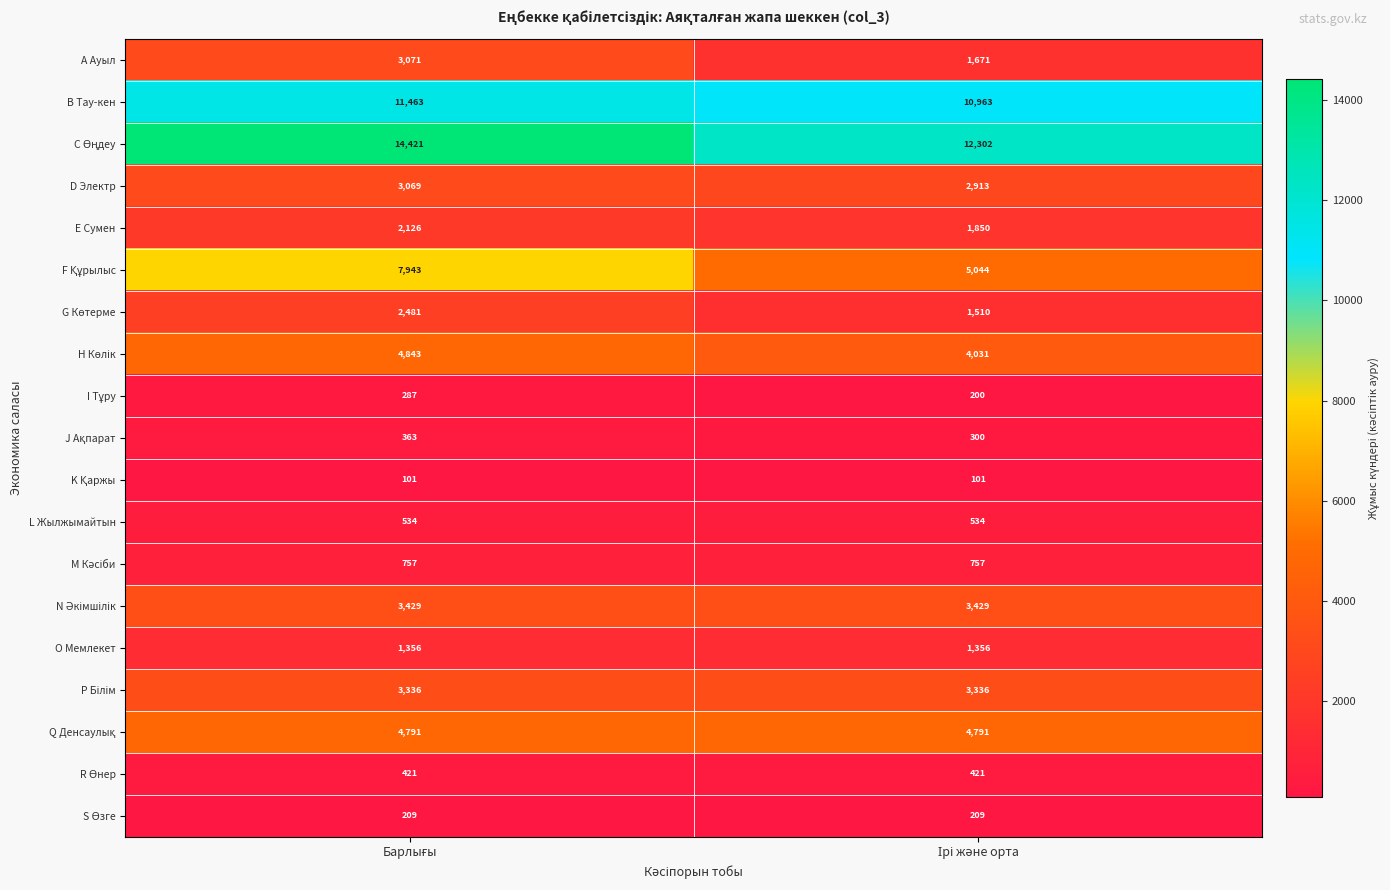

What is the maximum value shown in the chart?

14421